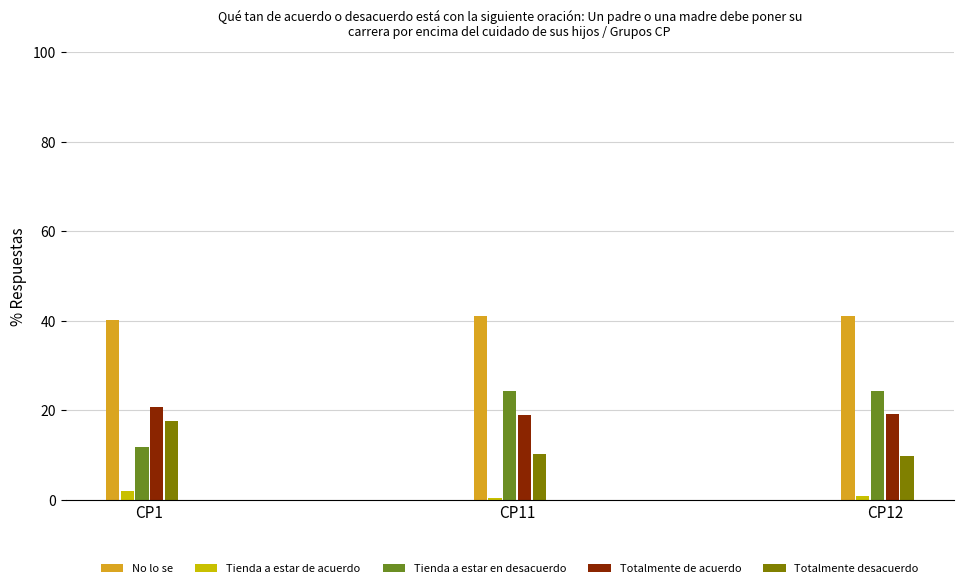

What are all the series names shown in the legend?

No lo se, Tienda a estar de acuerdo, Tienda a estar en desacuerdo, Totalmente de acuerdo, Totalmente desacuerdo